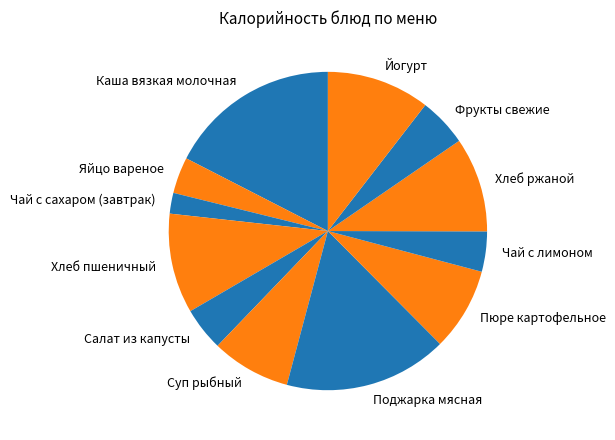

Which slice is the largest?

Каша вязкая молочная